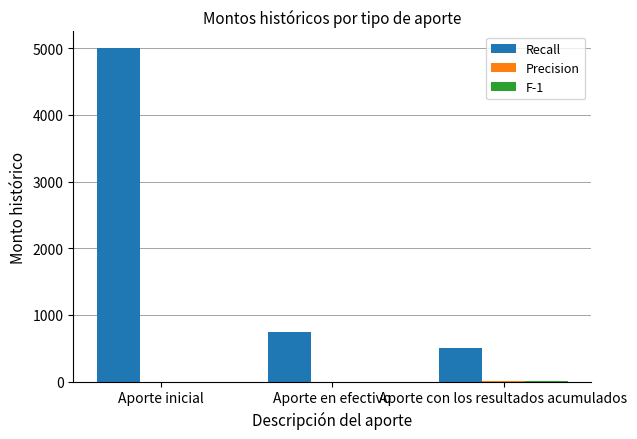

Is it true that Recall equals 768 at Aporte con los resultados acumulados?

False